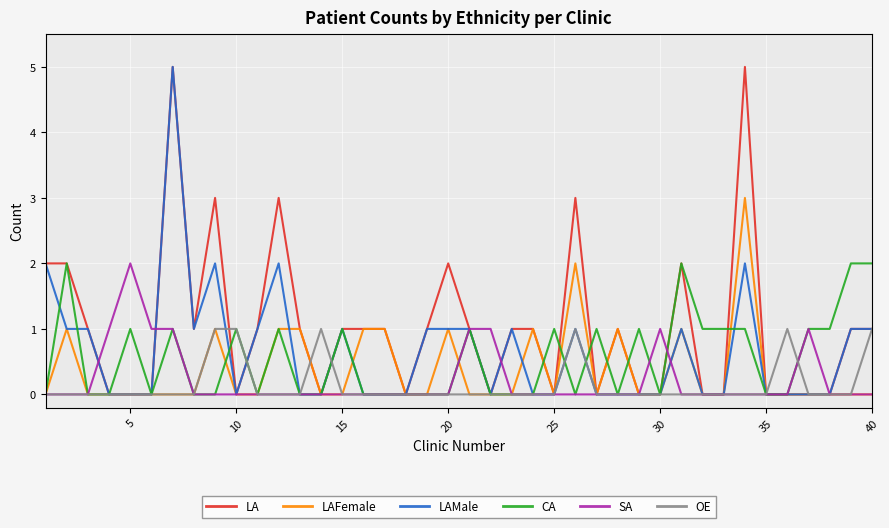

Which series has the largest total across all categories?

LA